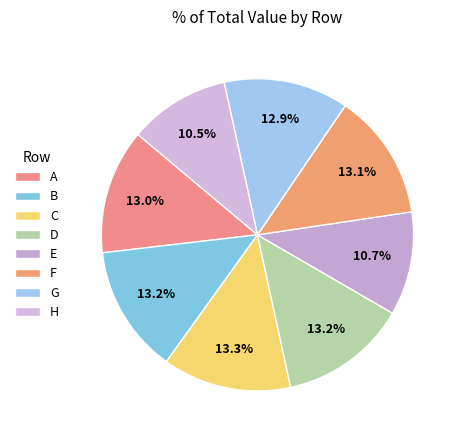

To the nearest percent, what portion does A represent?

13%